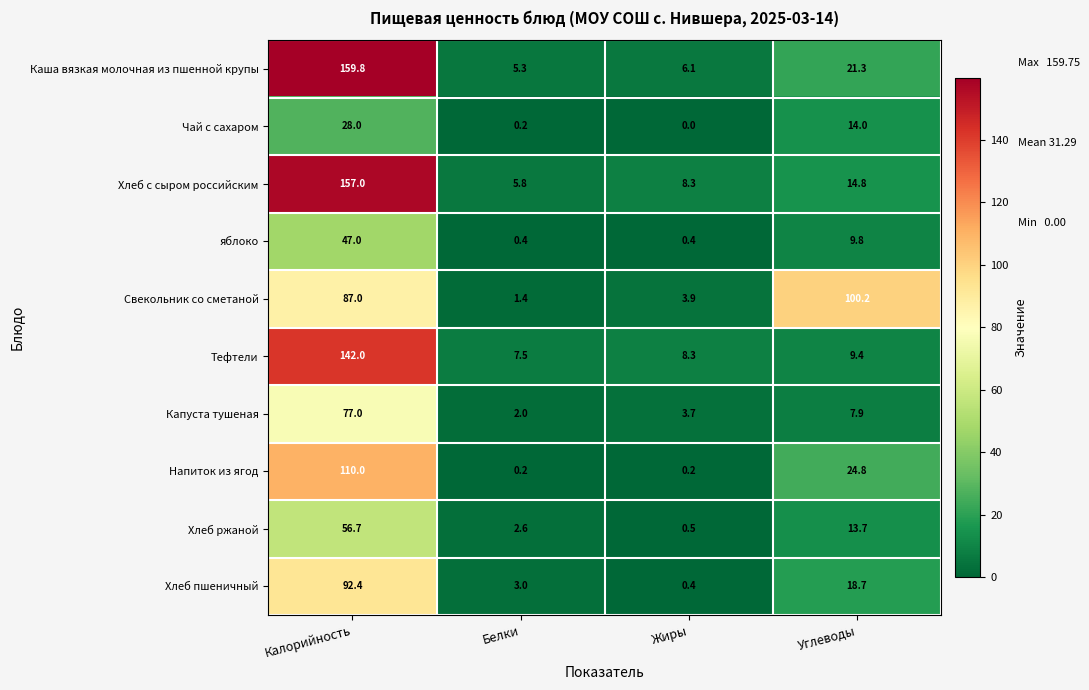

At which label is Свекольник со сметаной closest to 50?

Калорийность